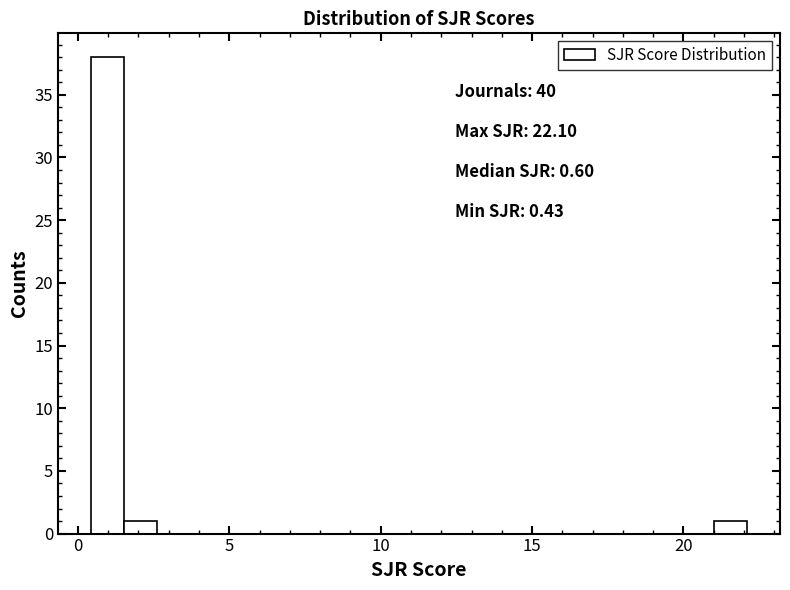

Read against the x-axis, roughly where is the centre of the tallest bar?

1.0